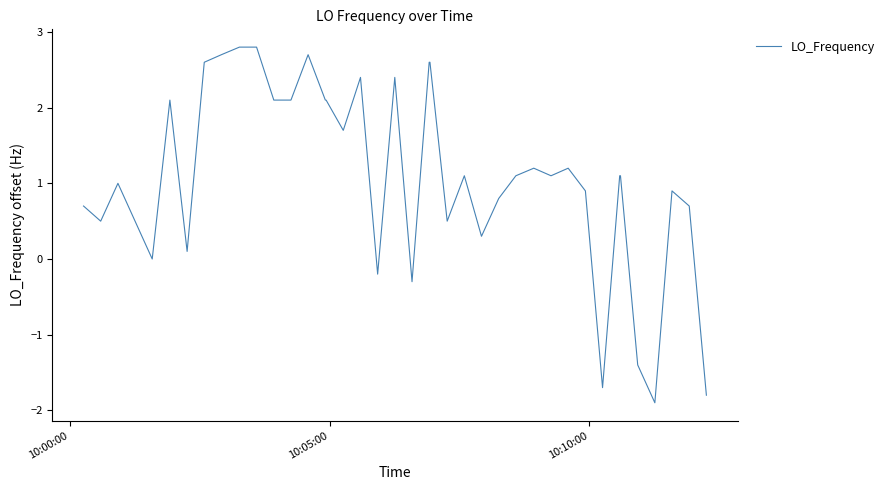

What is the smallest value displayed?

-1.9